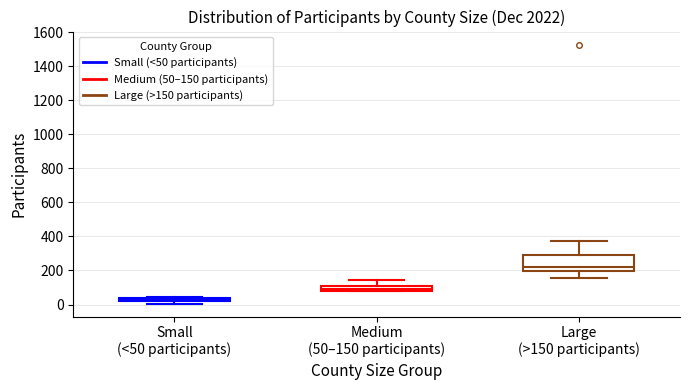

Which box has the lowest median line?

Small (<50 participants)